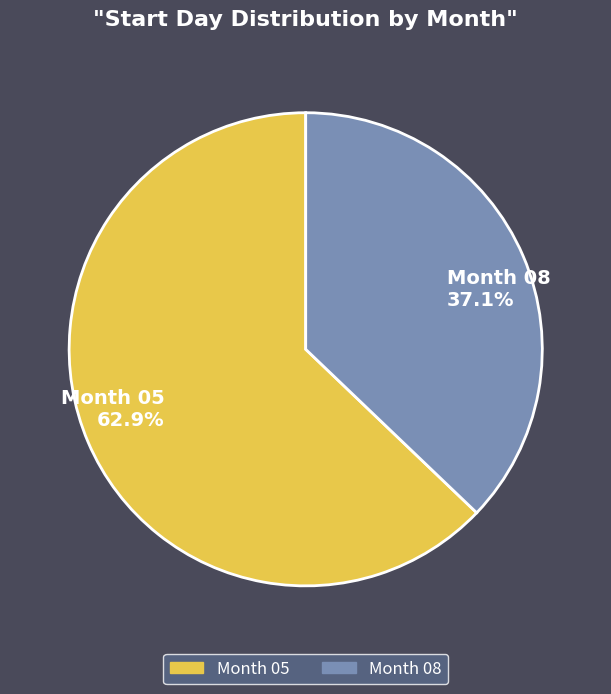

Is there a majority slice in this chart?

Yes